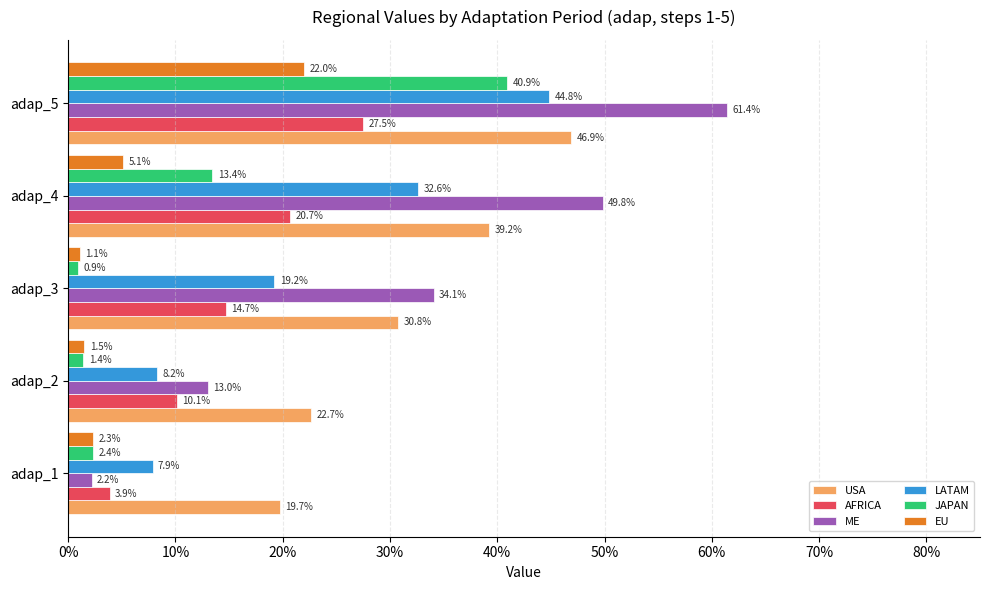

List the series in order of their peak value, highest first.

ME, USA, LATAM, JAPAN, AFRICA, EU